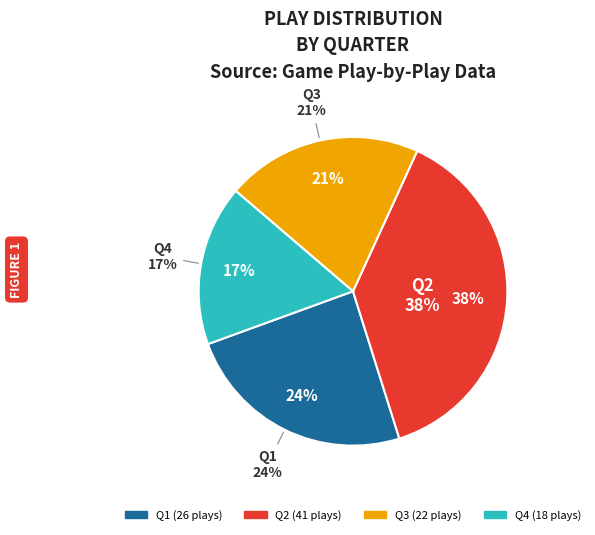

Approximately how many times larger is the value at Q4 compared to Q2?

0.4